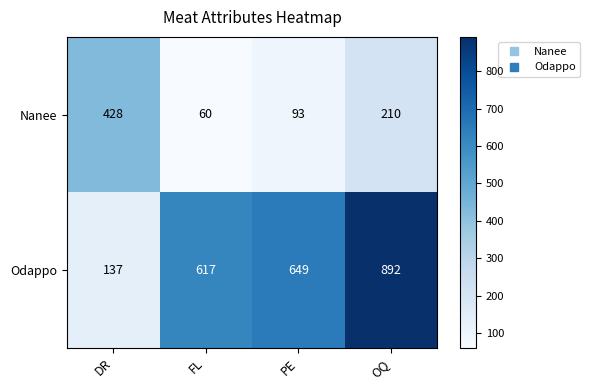

Is it true that Nanee equals 210 at OQ?

True